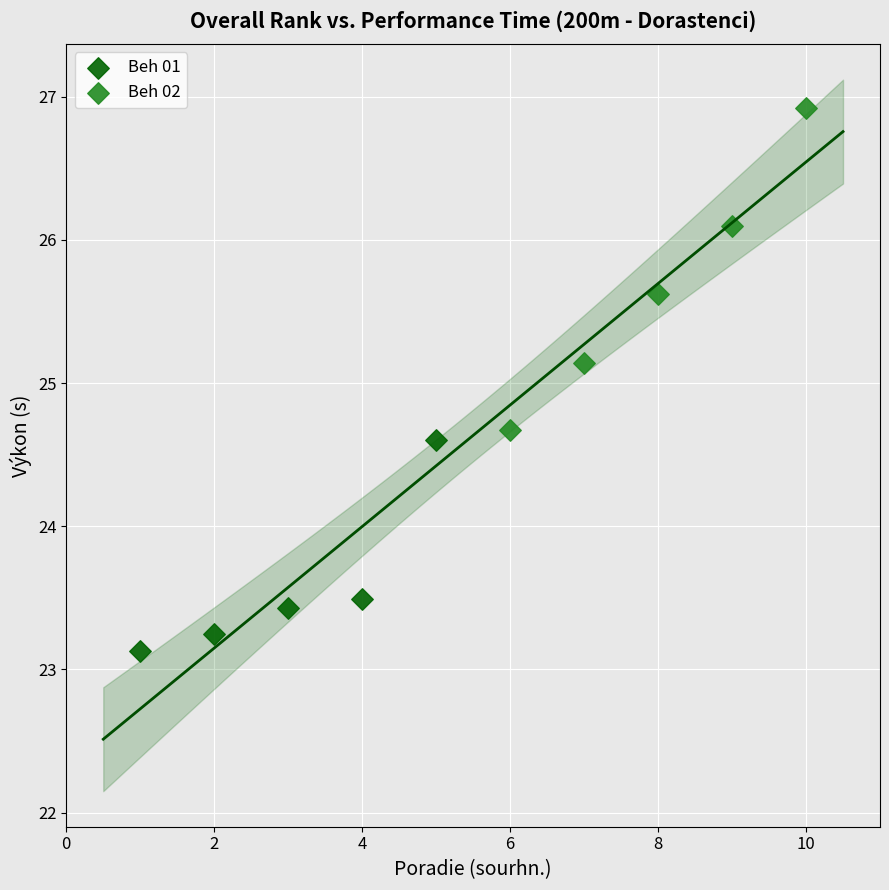

What are all the series names shown in the legend?

Beh 01, Beh 02